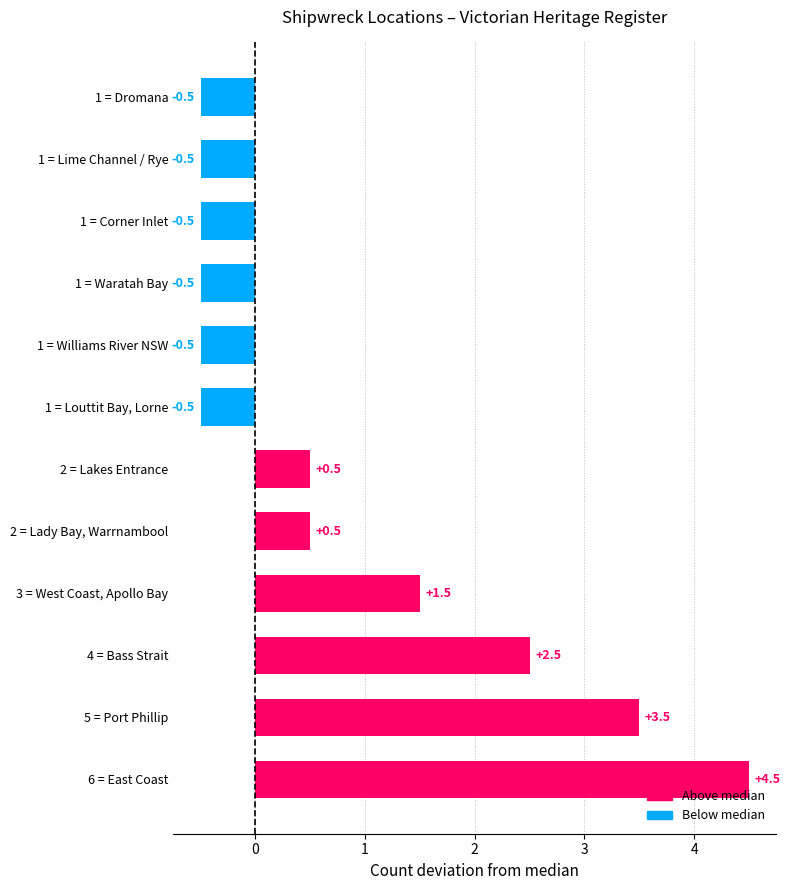

How many bars are there in total?

12